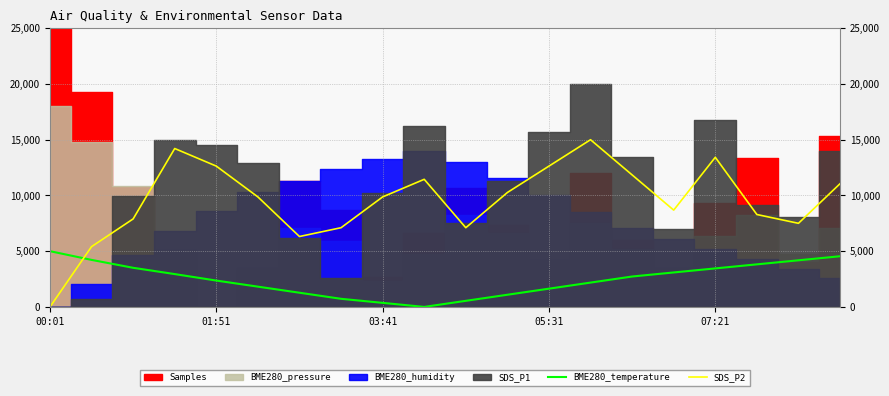

True or false: SDS_P2 and BME280_temperature cross at least once.

True